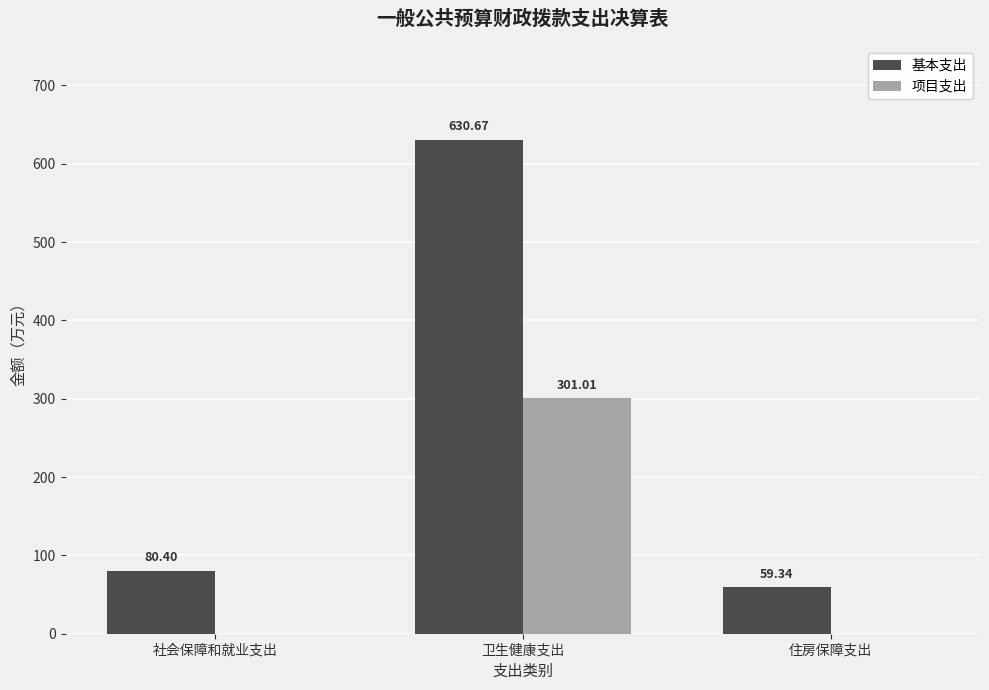

What is the highest value of the 项目支出 series?

301.0